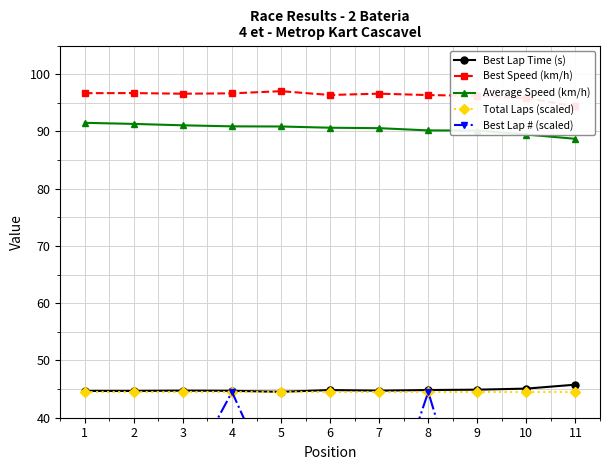

True or false: Best Speed (km/h) has more than 0 interior local peaks.

True